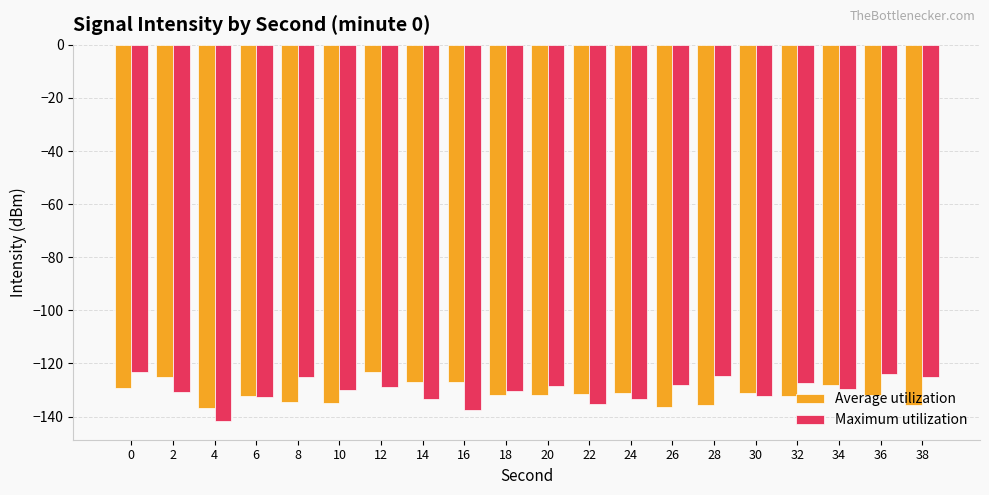

Does the chart contain stacked bars?

No